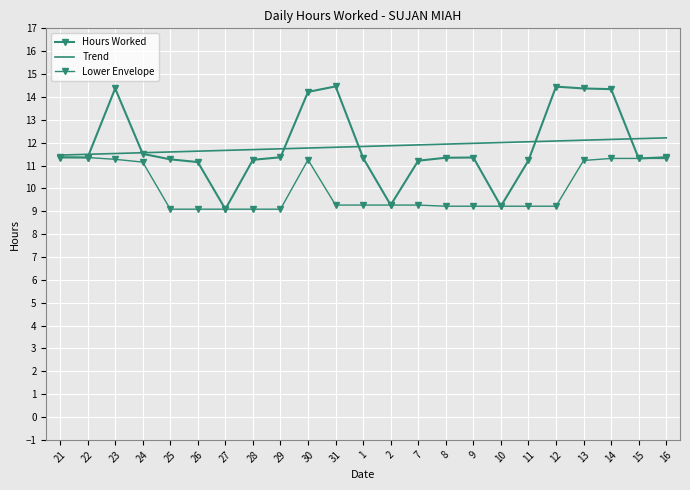

What is the total value across all series at 31?

35.5